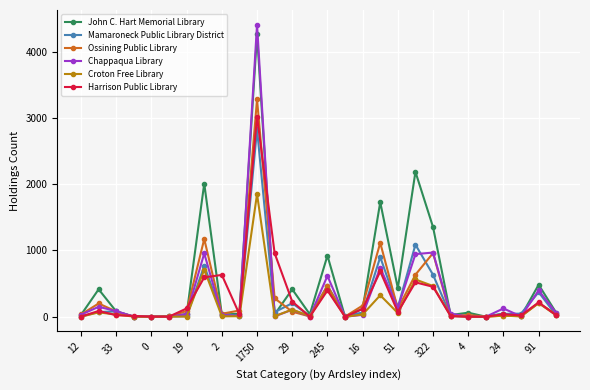

What is the difference between the second highest and second lowest values in the John C. Hart Memorial Library series?

2185